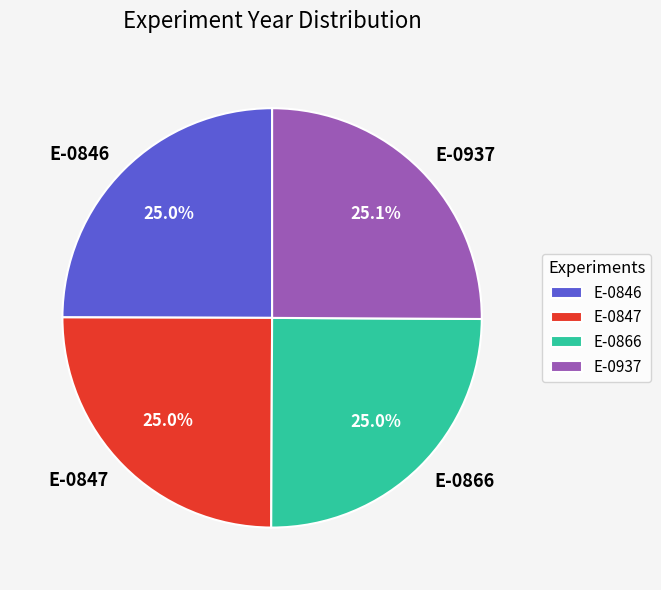

What is the ratio of the value at E-0846 to the value at E-0847?

1.0